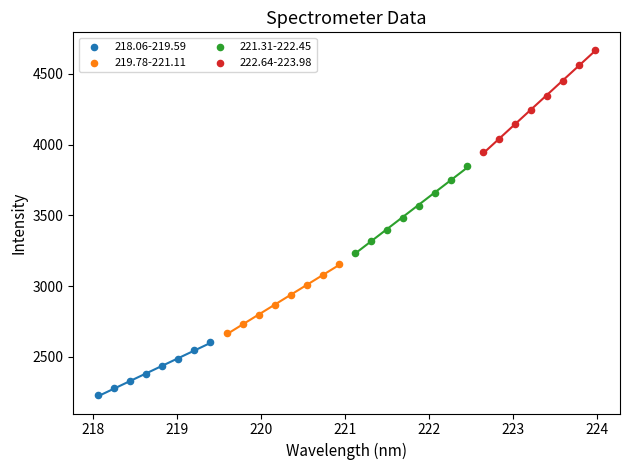

Which series contains the lowest Y value?

218.06-219.59